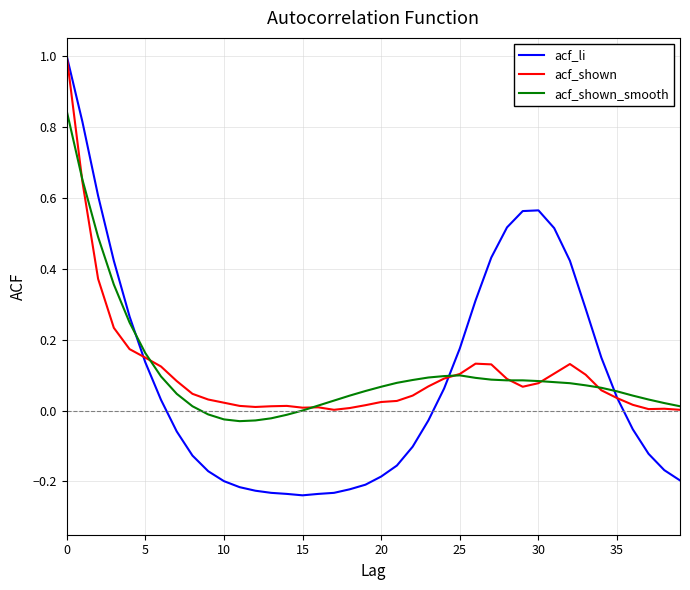

What is the maximum value for acf_li?

1.0